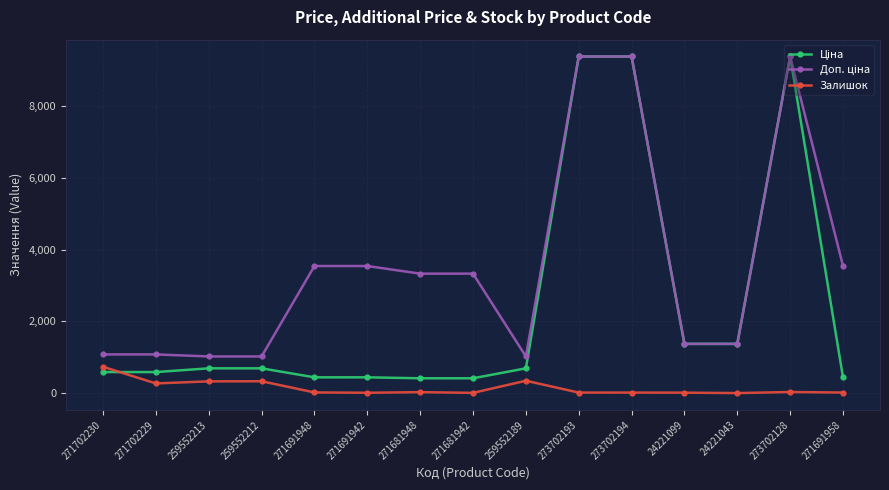

What is the label of the 14th point from the right?

271702229